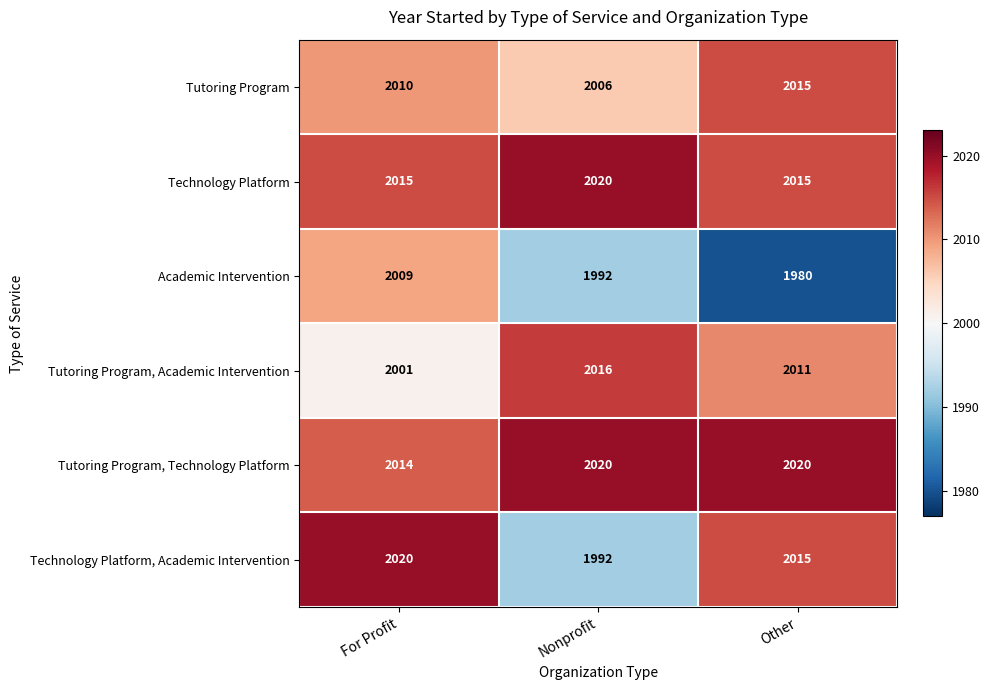

At which label does Tutoring Program, Technology Platform reach its minimum?

For Profit